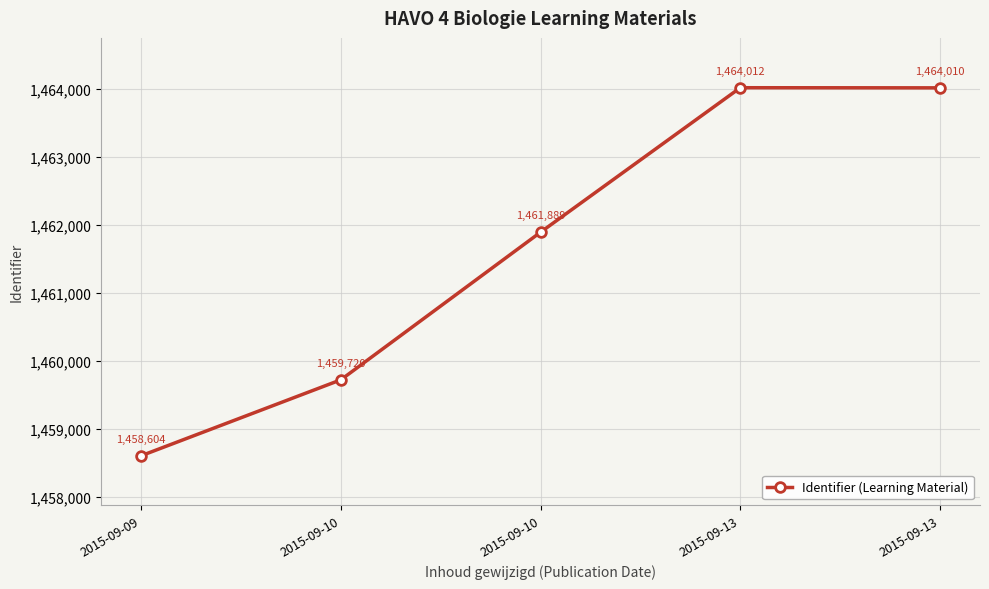

What is the difference between the maximum and second lowest values?

4292